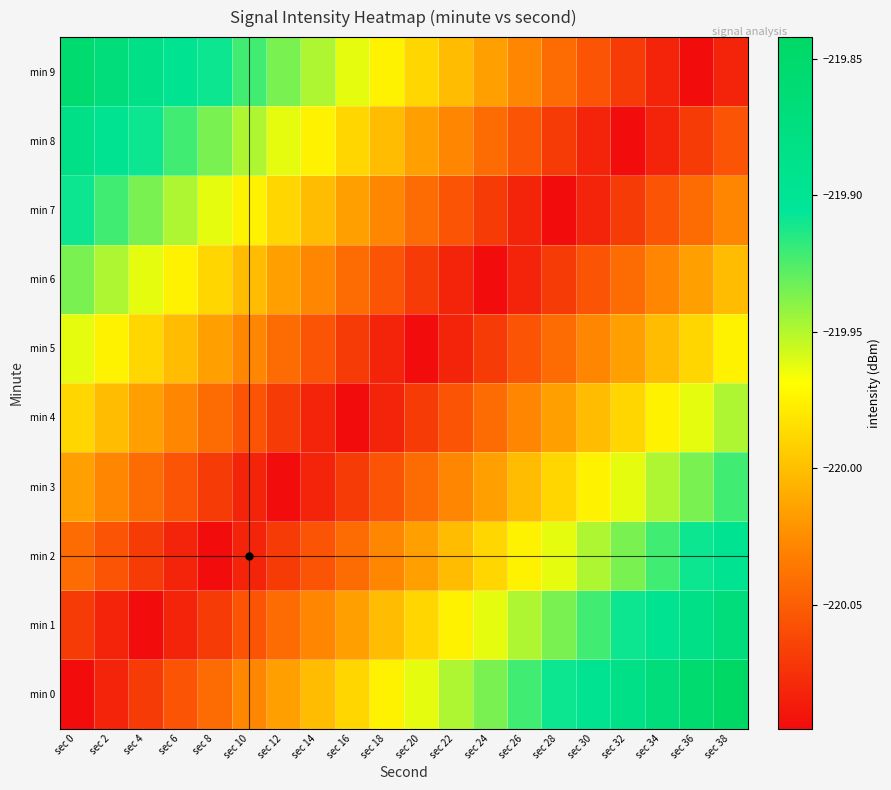

At which category is the sum across all series the highest?

sec 38